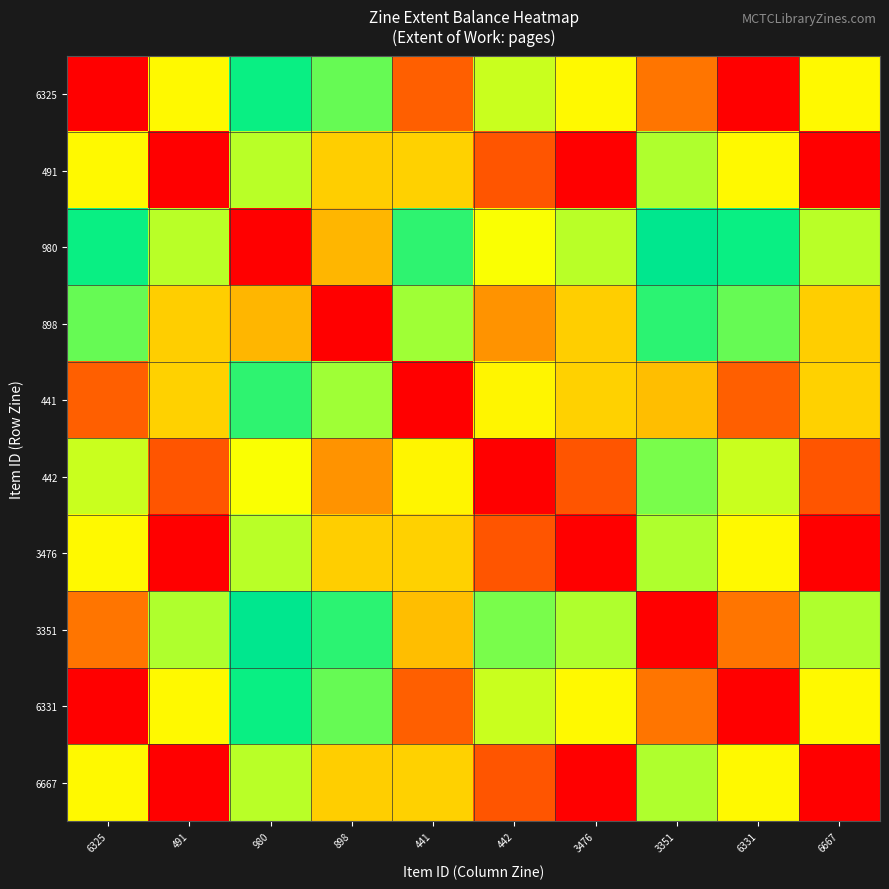

How many series are shown in this chart?

10